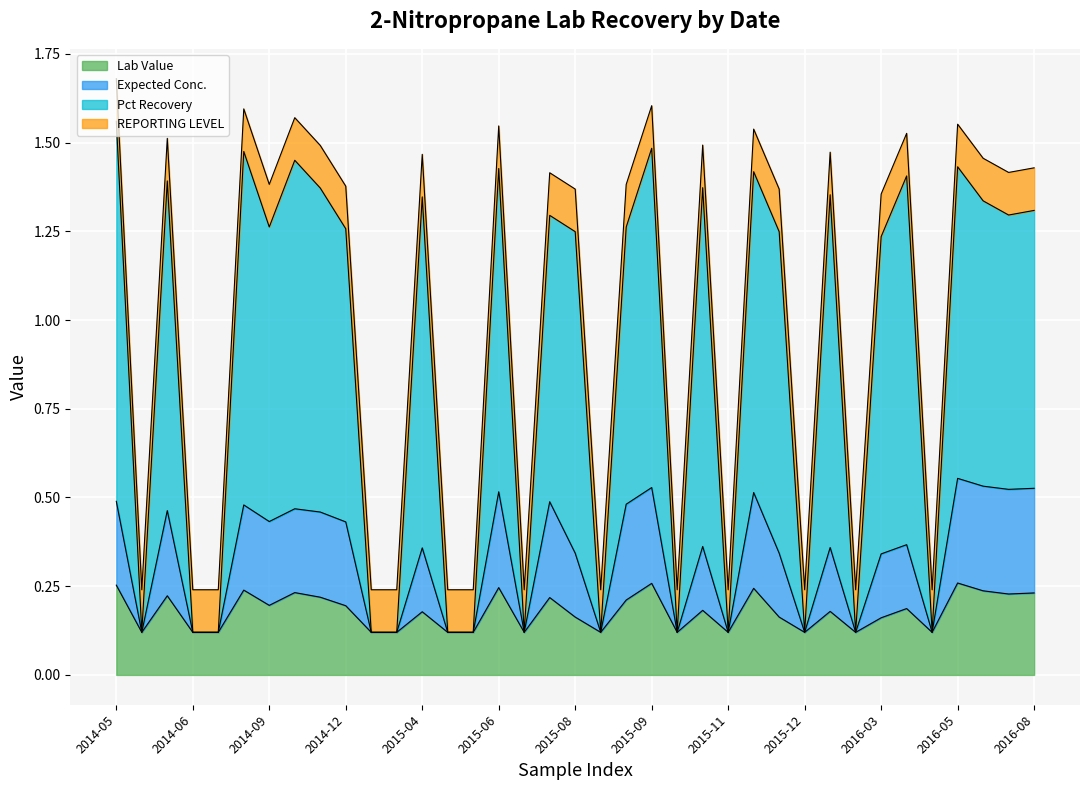

What is the total value across all series at 2015-01-08?

0.2